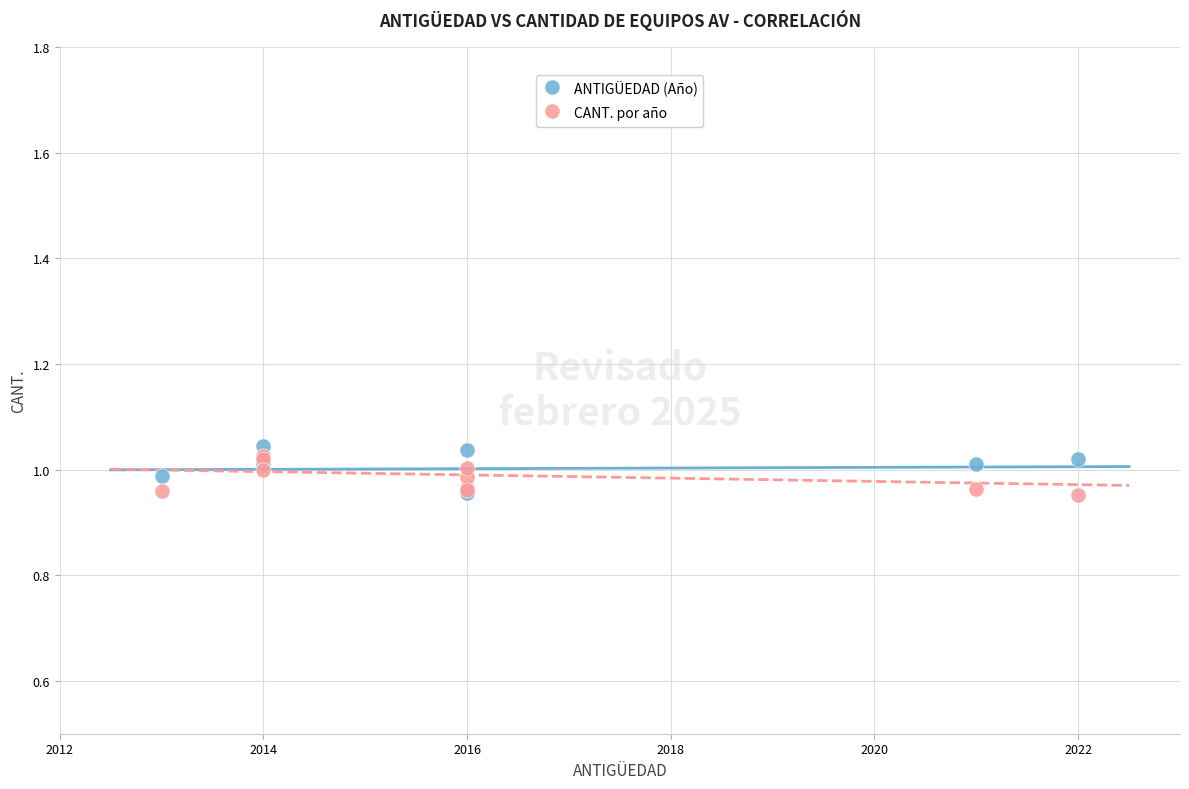

Which series contains the highest Y value?

ANTIGÜEDAD (Año)